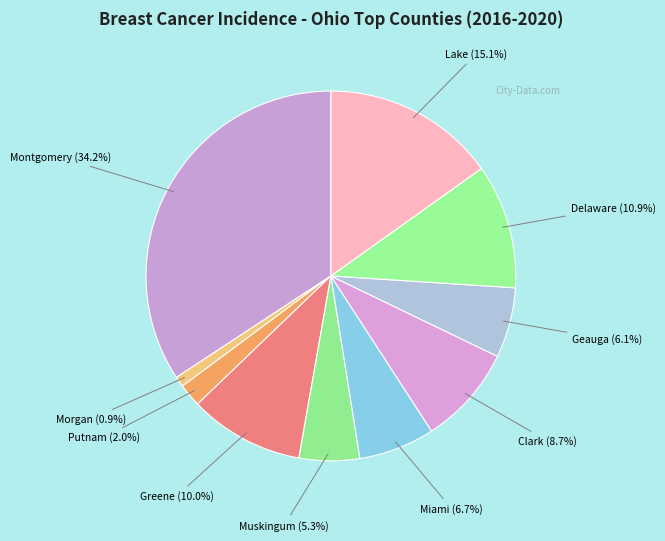

Between Clark and Lake, which is larger?

Lake